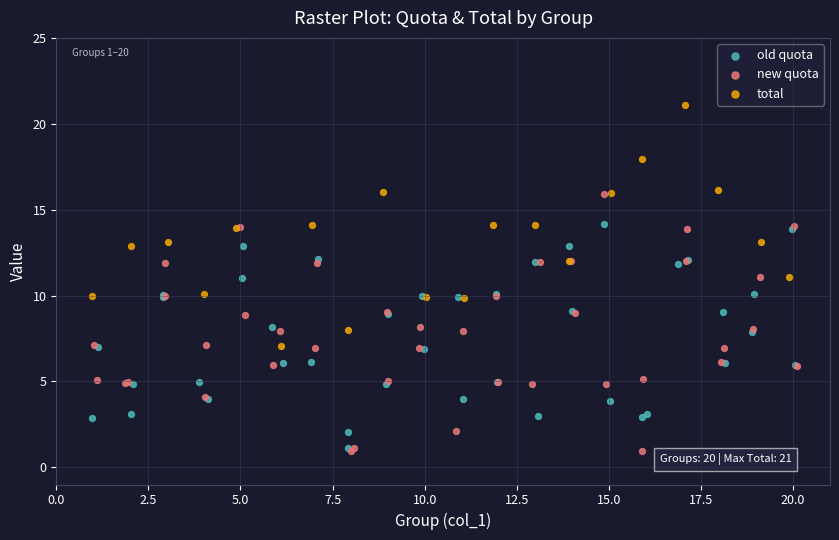

Which series contains the highest Y value?

total